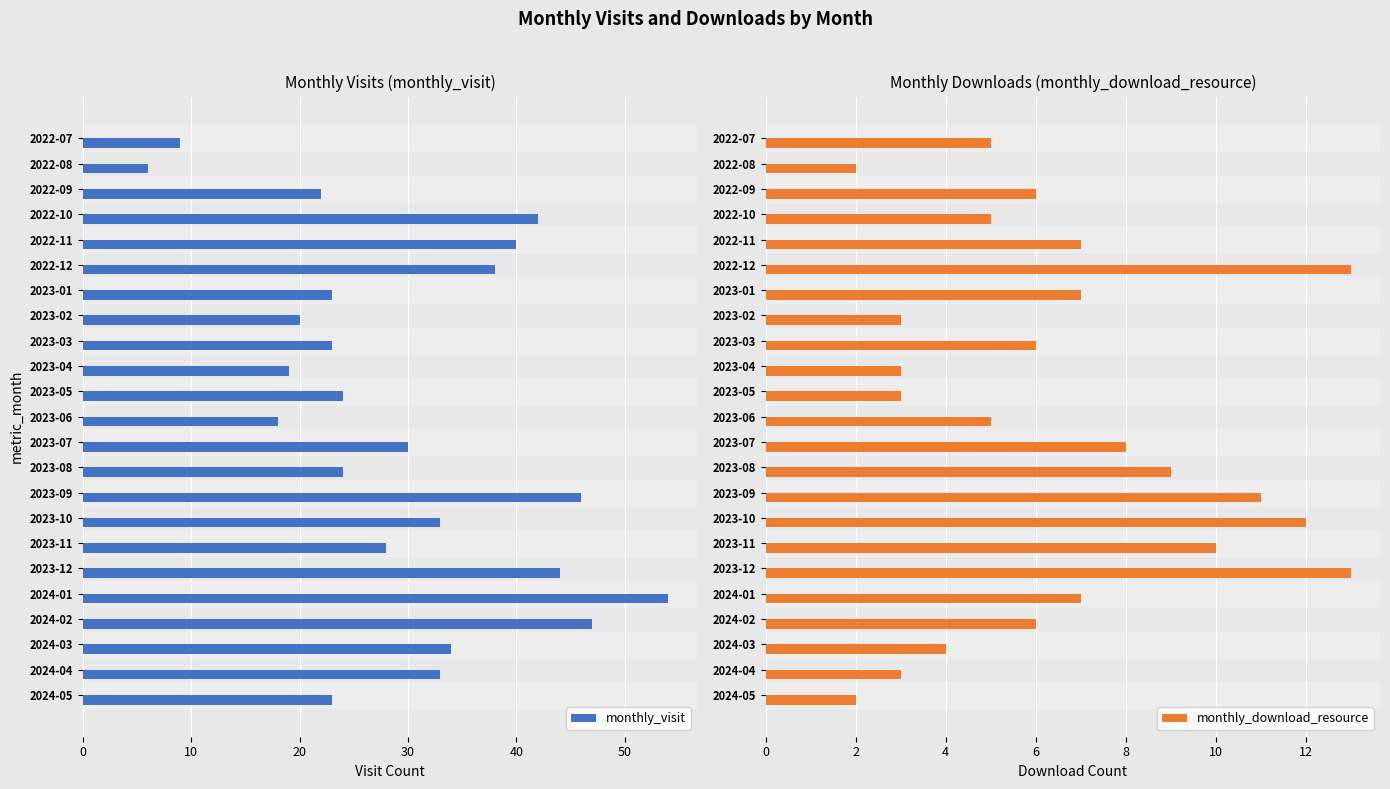

Which series has the largest total across all categories?

monthly_visit